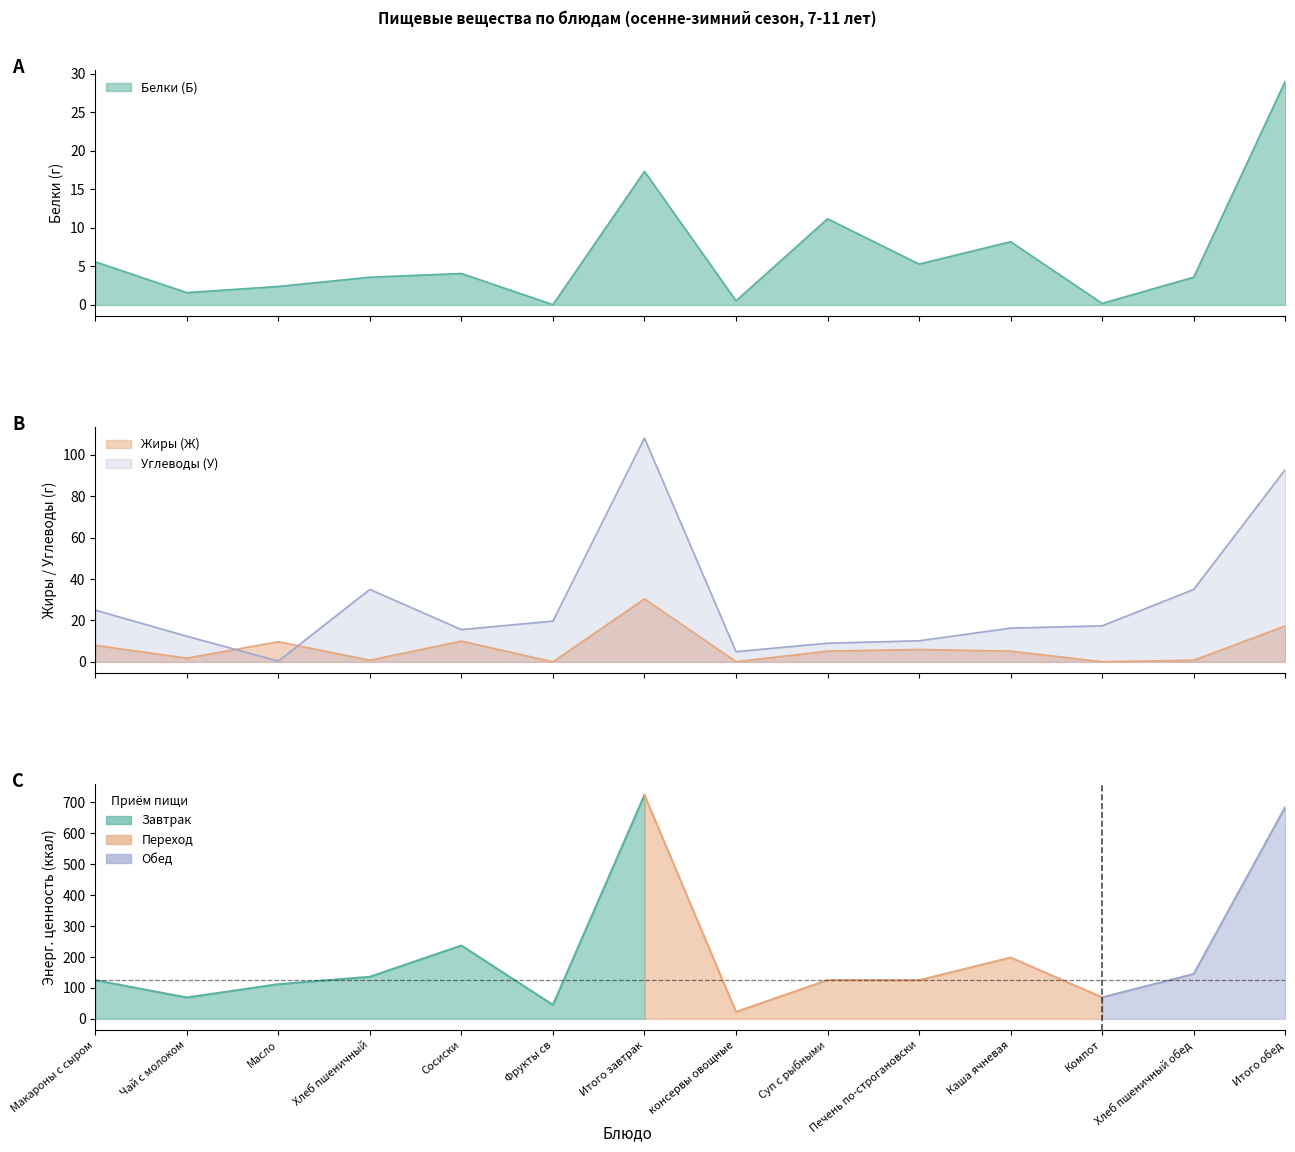

Where is Белки (Б) nearest to the value 14?

Суп с рыбными